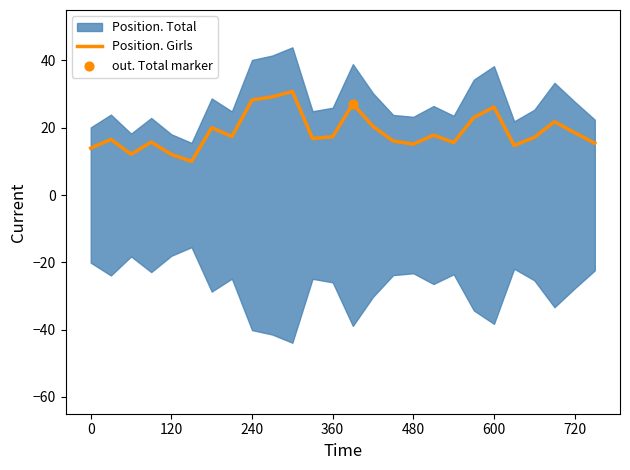

What is the highest value of the Position. Girls series?

30.8